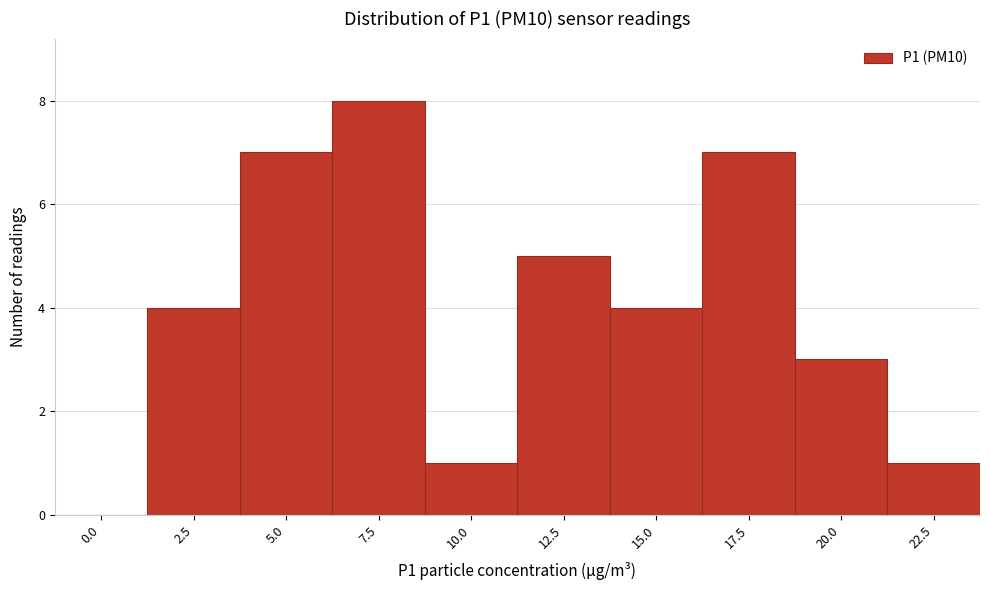

Reading left to right, list all the values displayed in this chart.

0.0=0	2.5=4	5.0=7	7.5=8	10.0=1	12.5=5	15.0=4	17.5=7	20.0=3	22.5=1